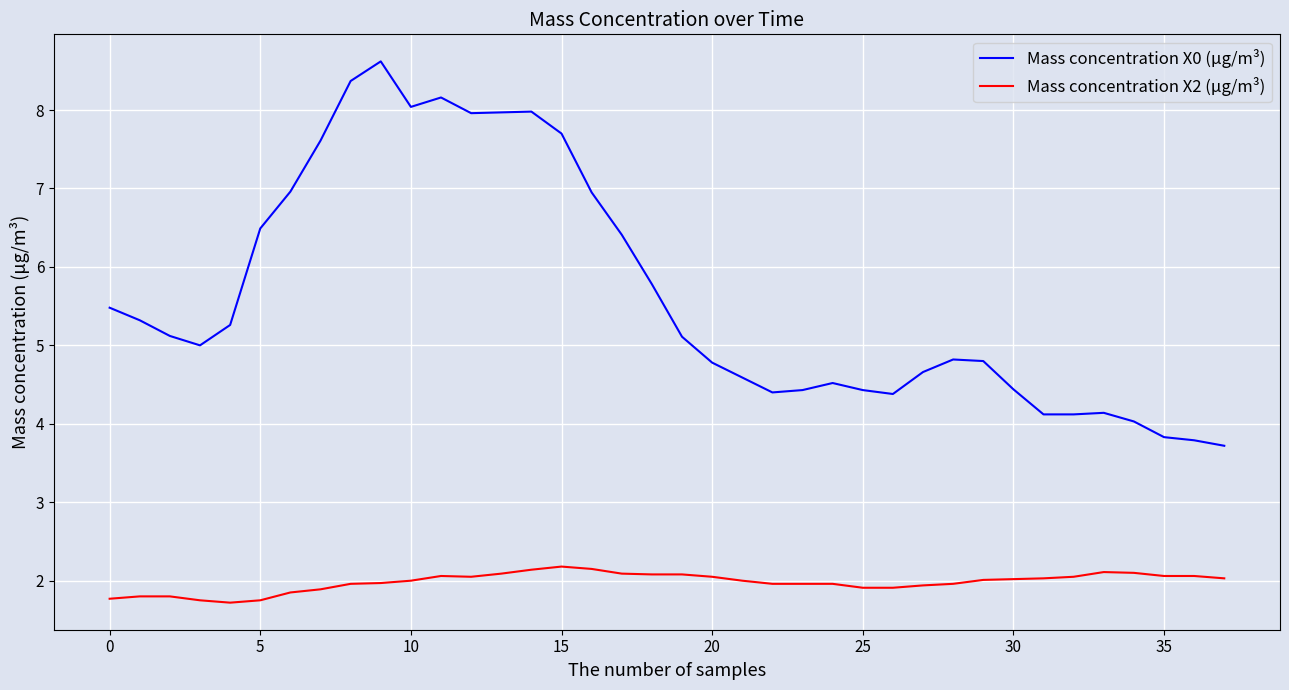

What is the difference between the maximum and minimum values in the Mass concentration X2 (μg/m³) series?

0.5